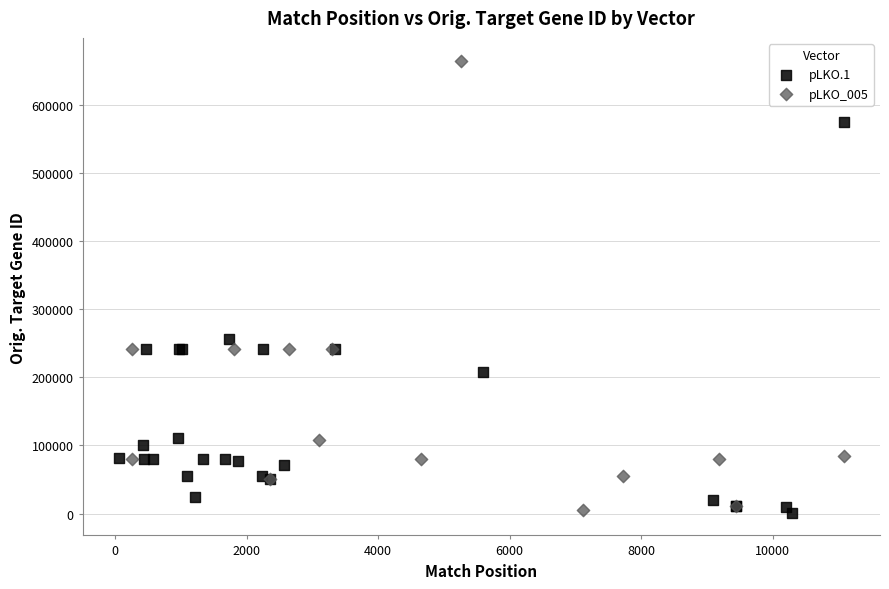

Which series has the largest Y range (max minus min)?

pLKO_005